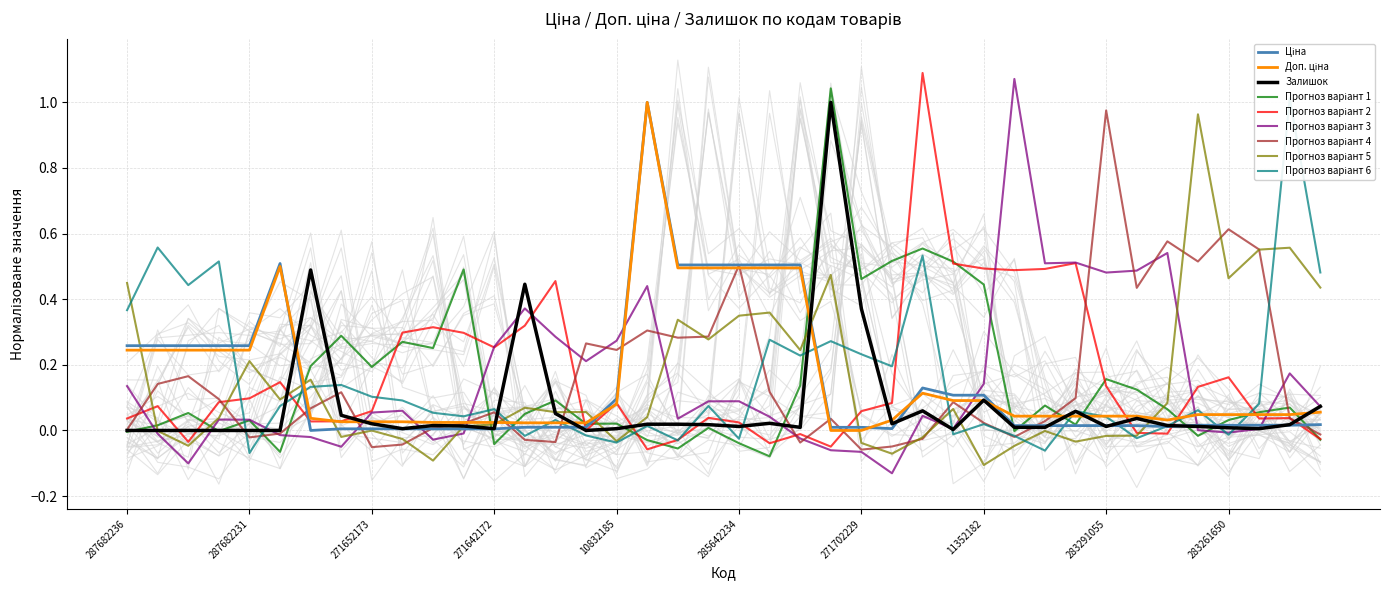

How many categories are shown in the chart?

40